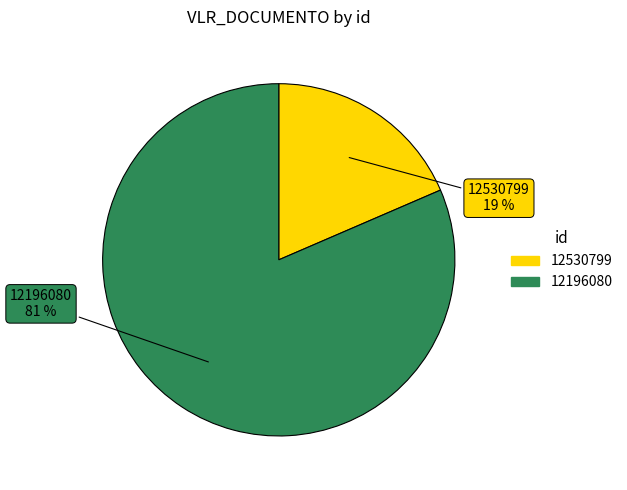

True or false: 12530799 accounts for 19% of the total.

True